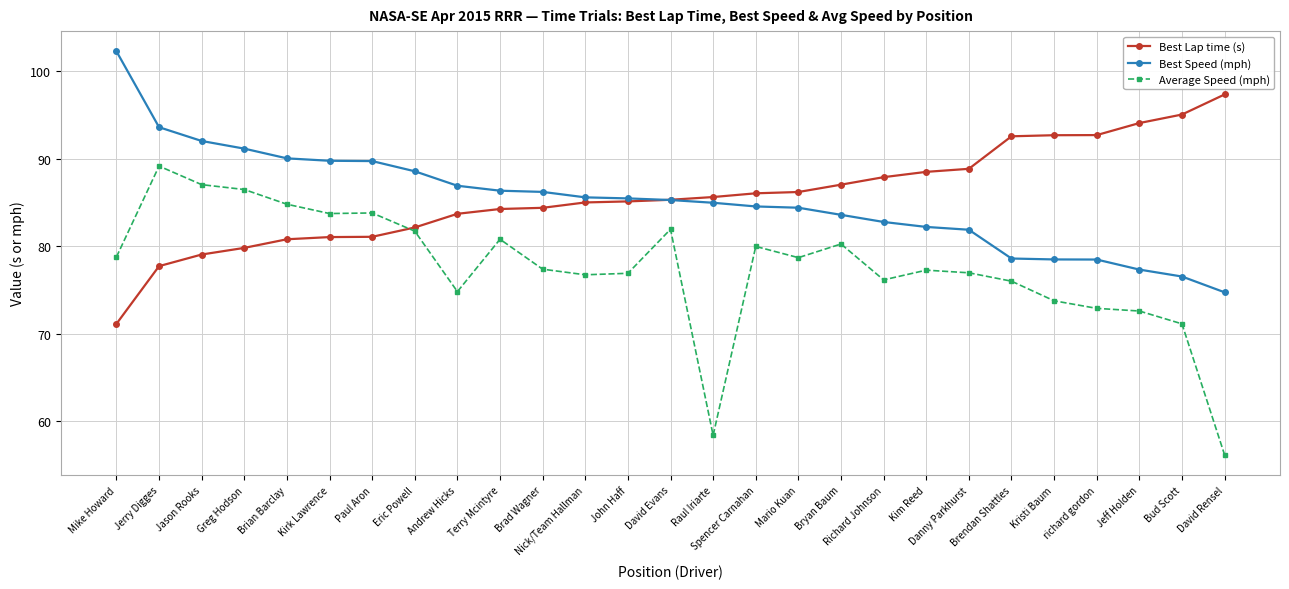

Which series has the largest total across all categories?

Best Lap time (s)